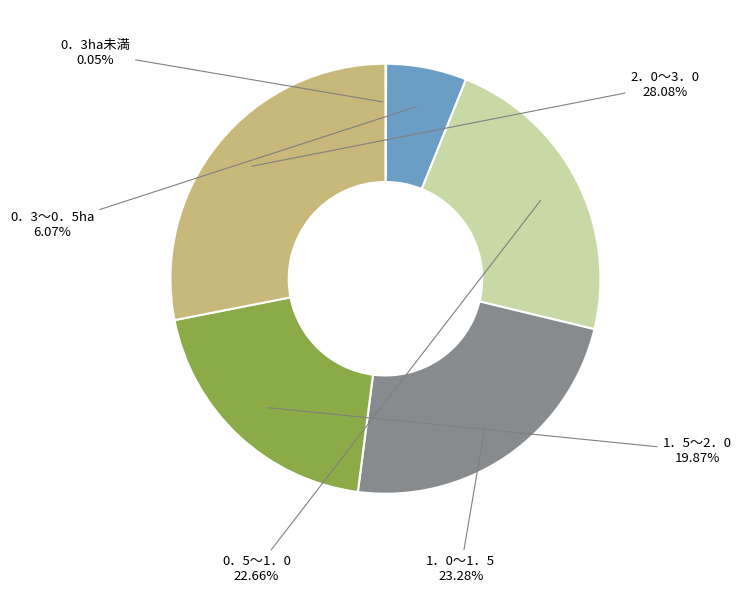

What is the largest slice in the pie chart?

2．0～3．0